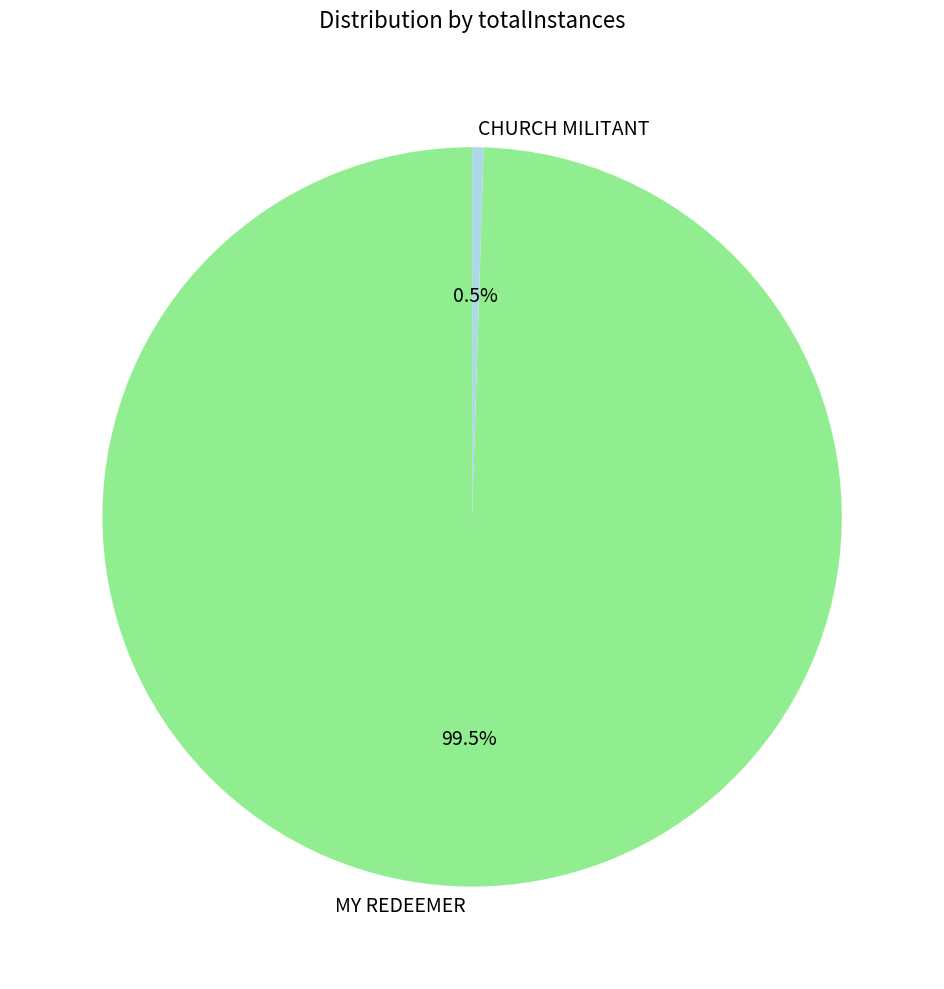

What is the smallest slice in the pie chart?

CHURCH MILITANT